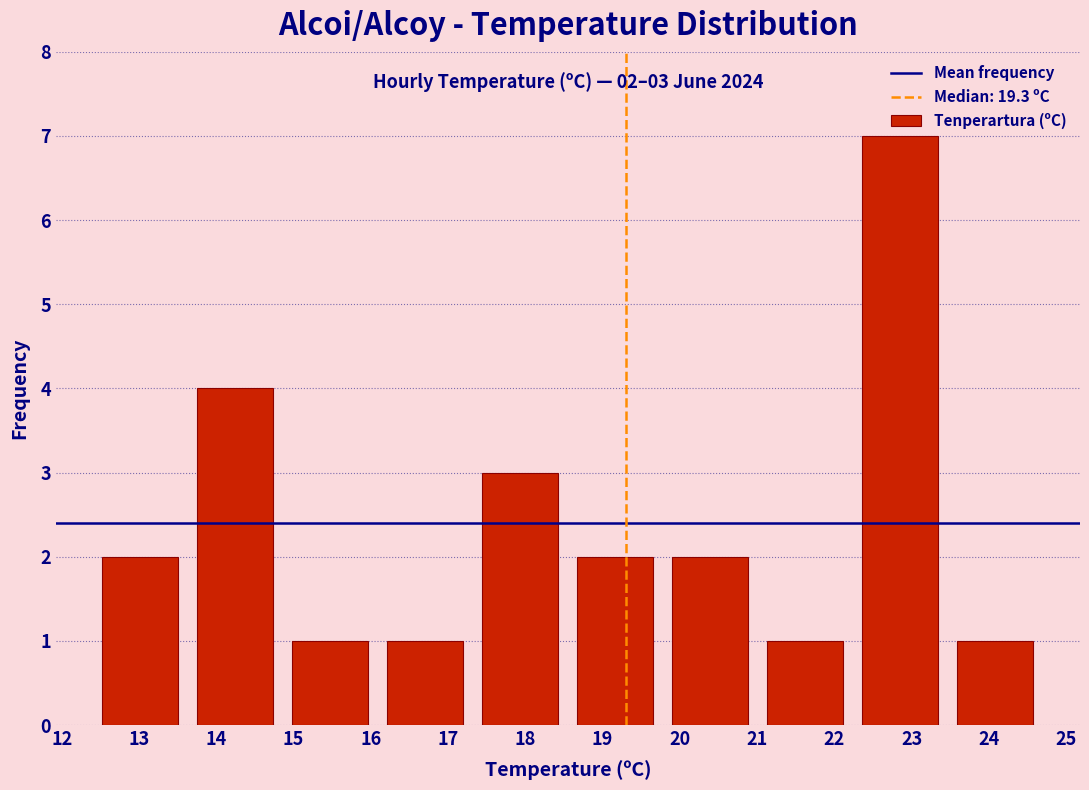

Which range on the x-axis has the tallest bar?

22.24 to 23.47